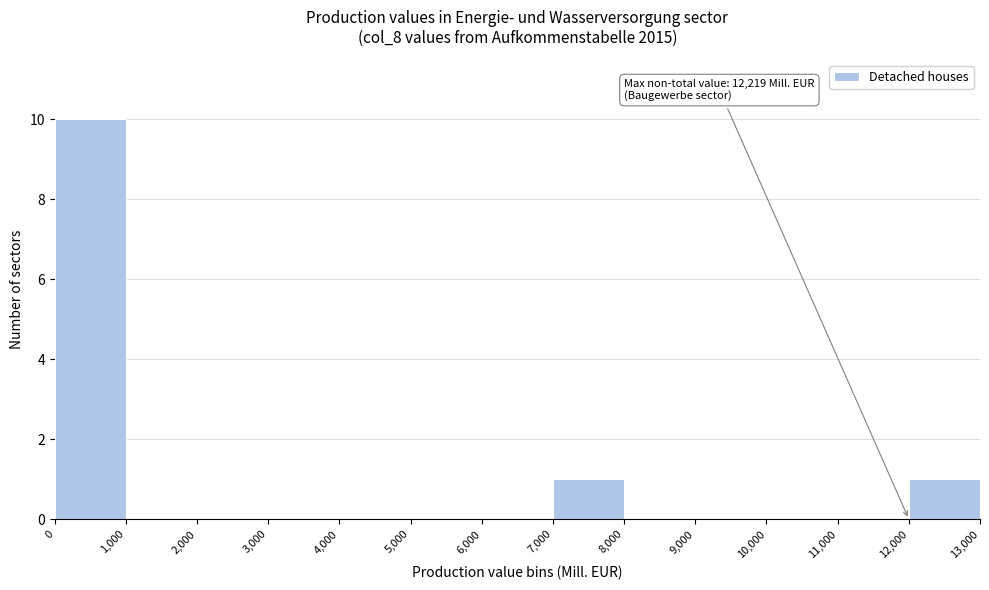

Over which range of the x-axis is the bar tallest?

0 to 1,000